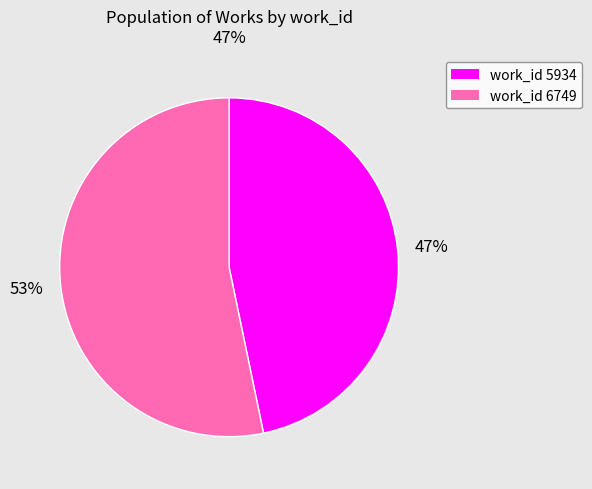

Is there a majority slice in this chart?

Yes